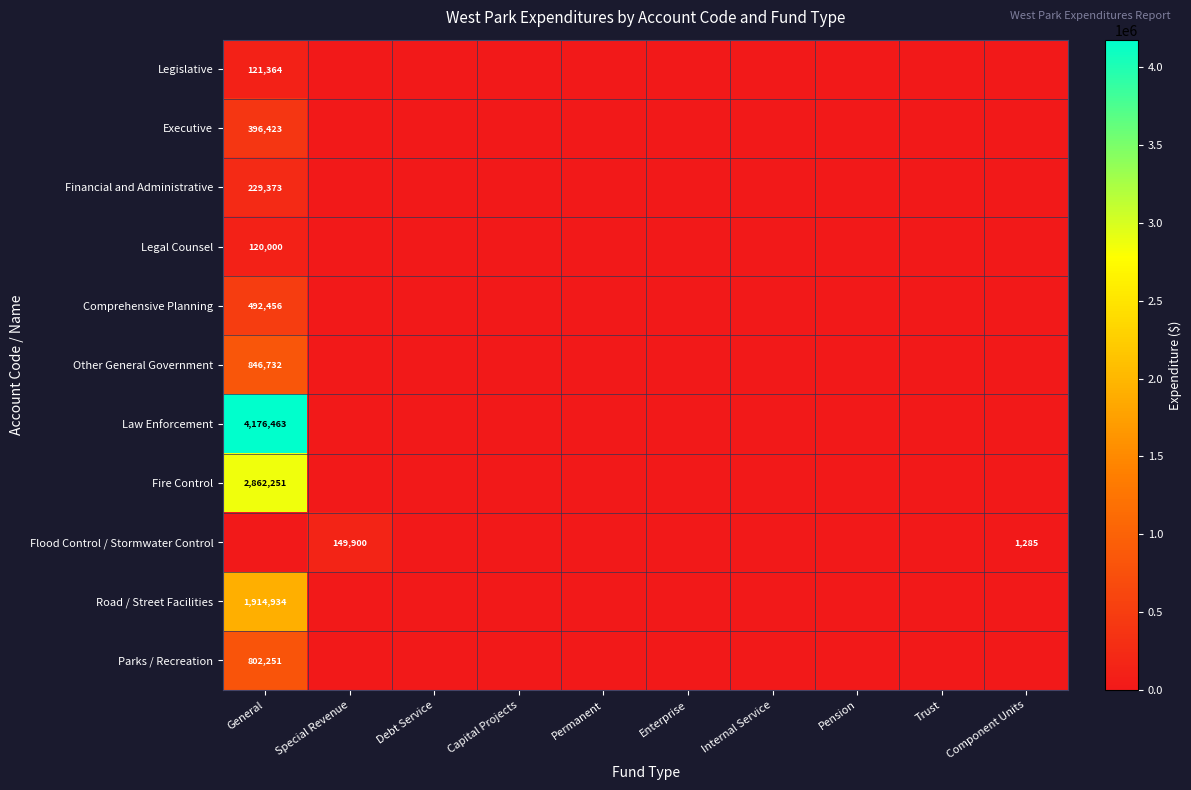

True or false: Executive has a value of 396423 at General.

True